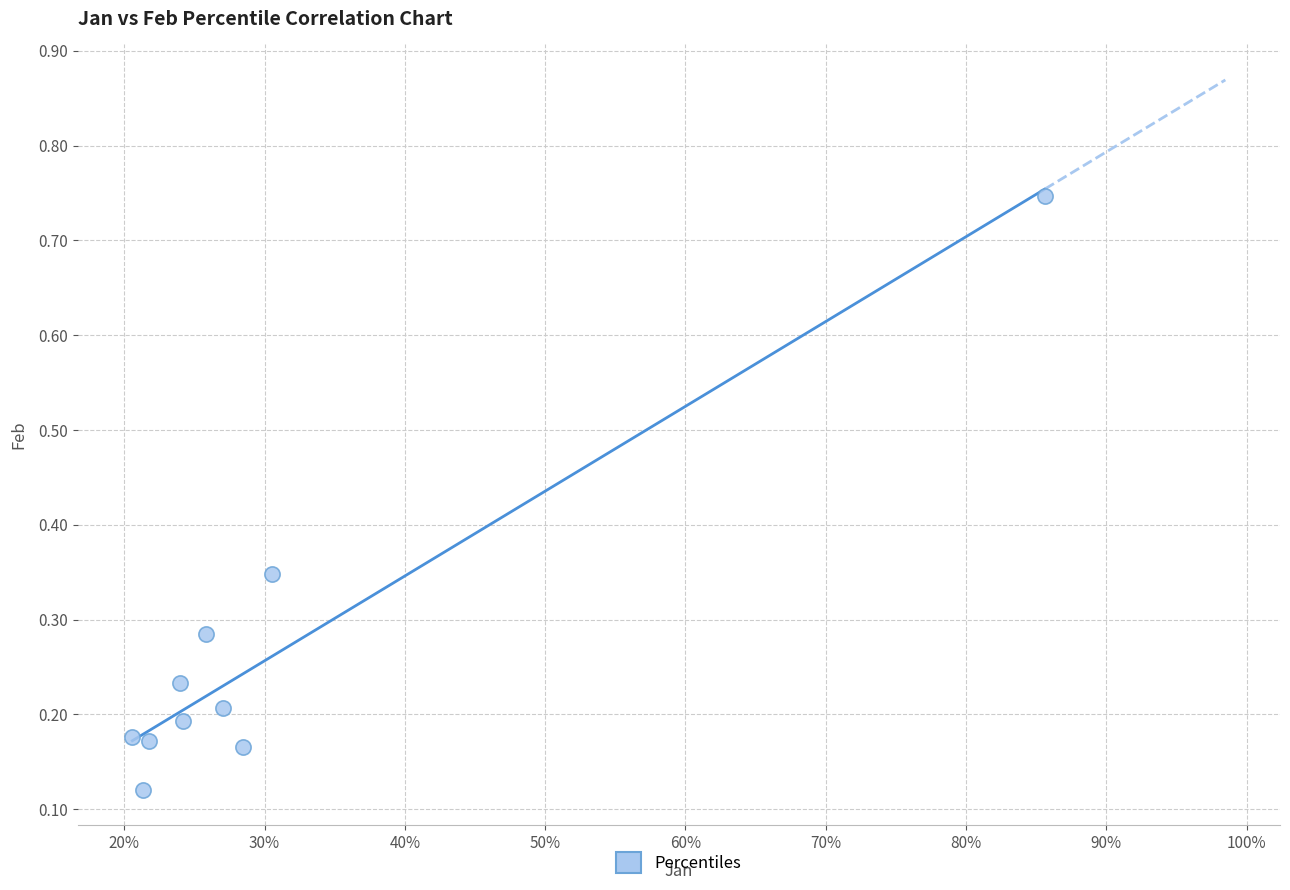

What is the range of Y values (max minus min)?

0.6